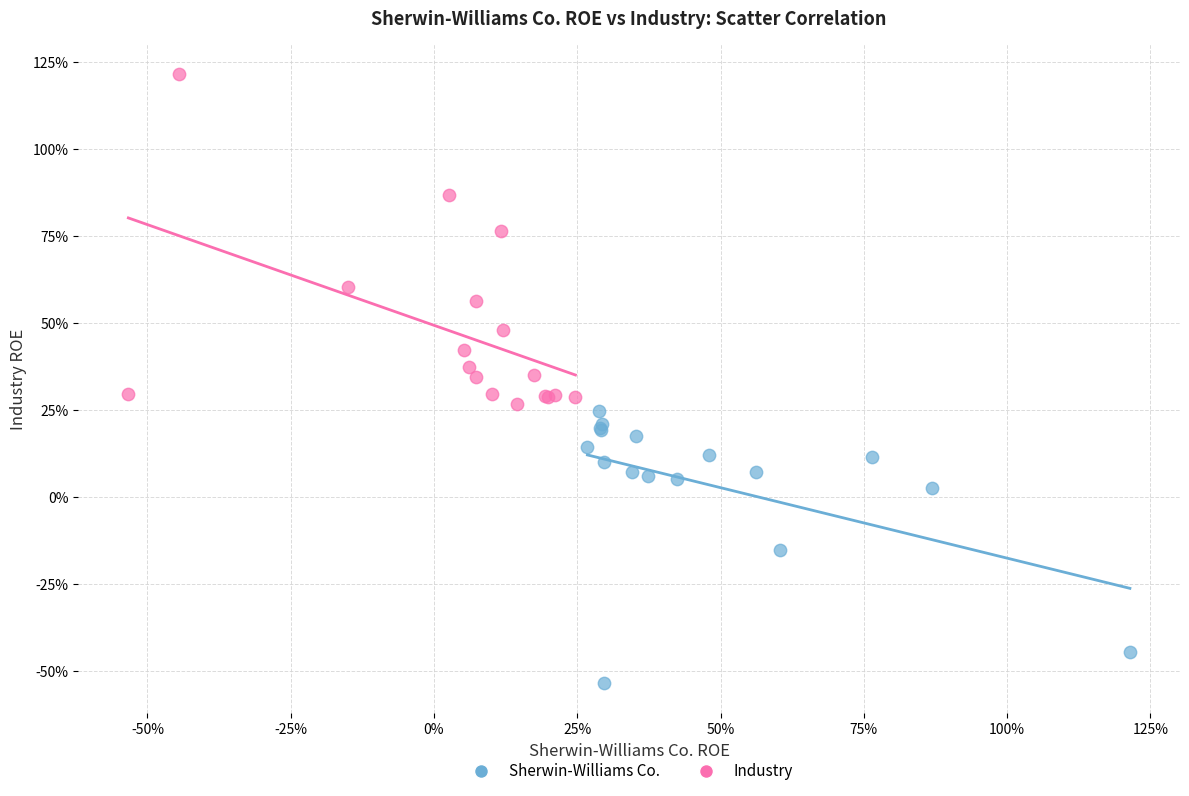

Which series has the largest Y range (max minus min)?

Industry